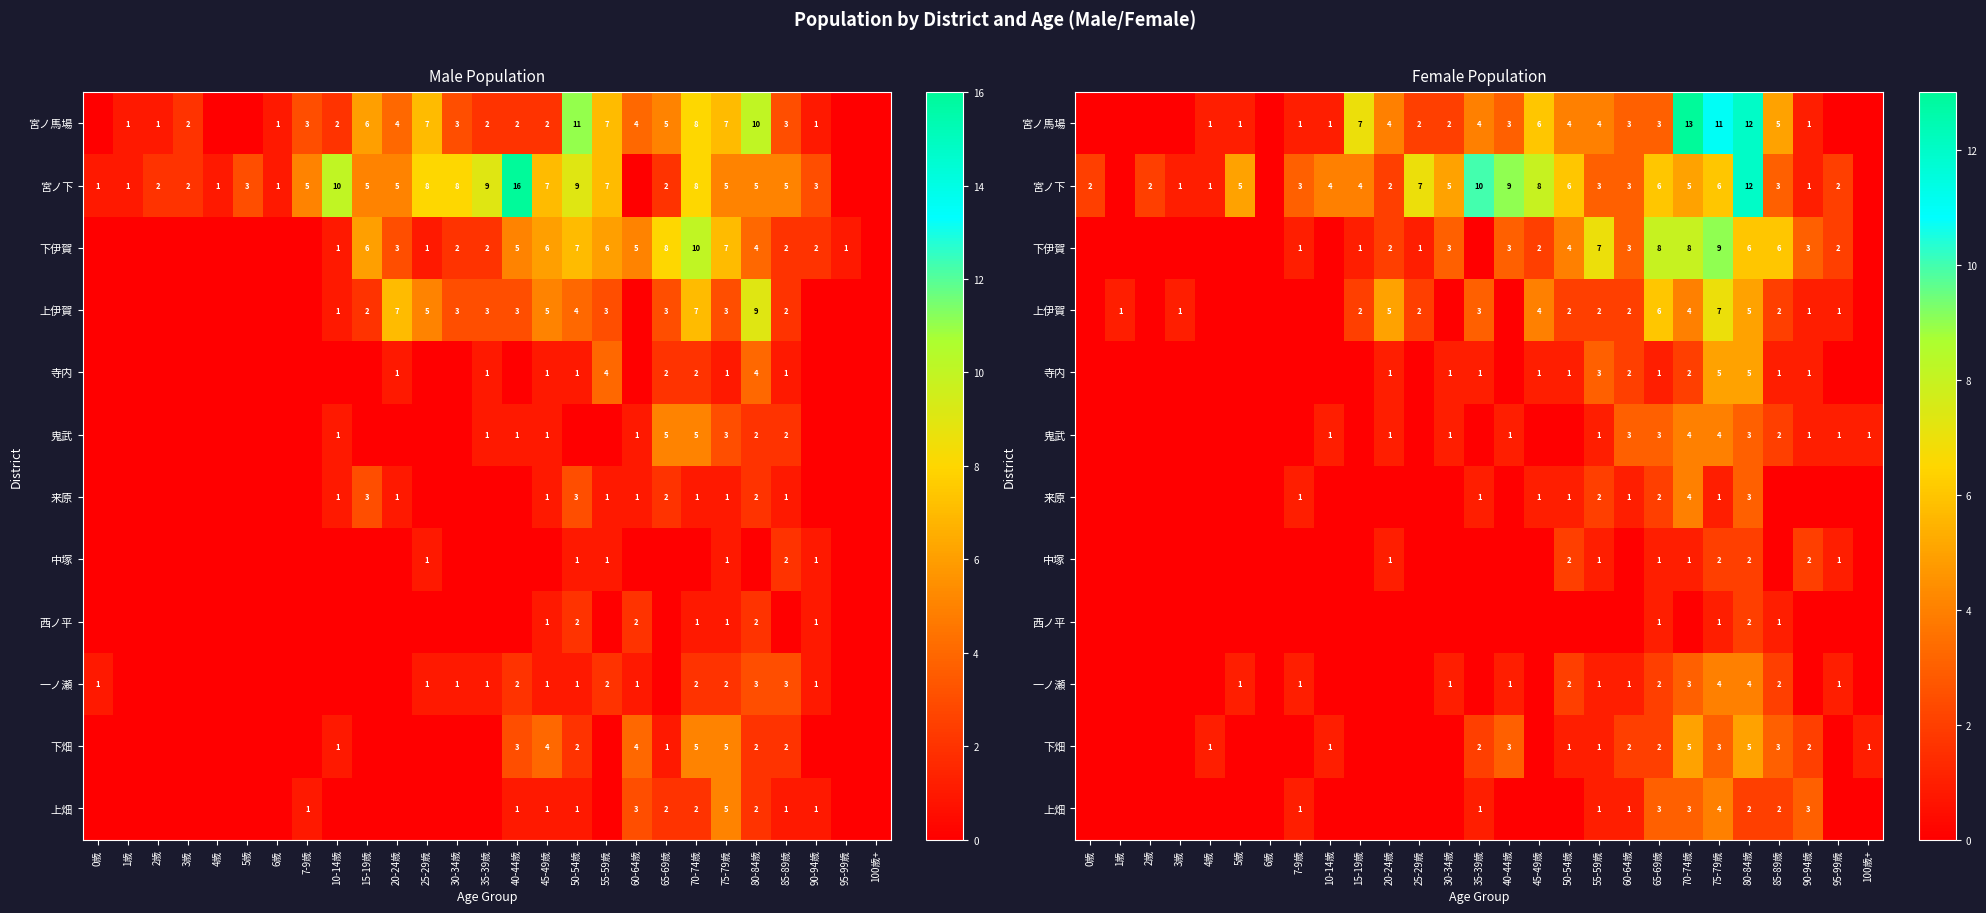

At which label does 中塚 reach its peak?

50-54歳